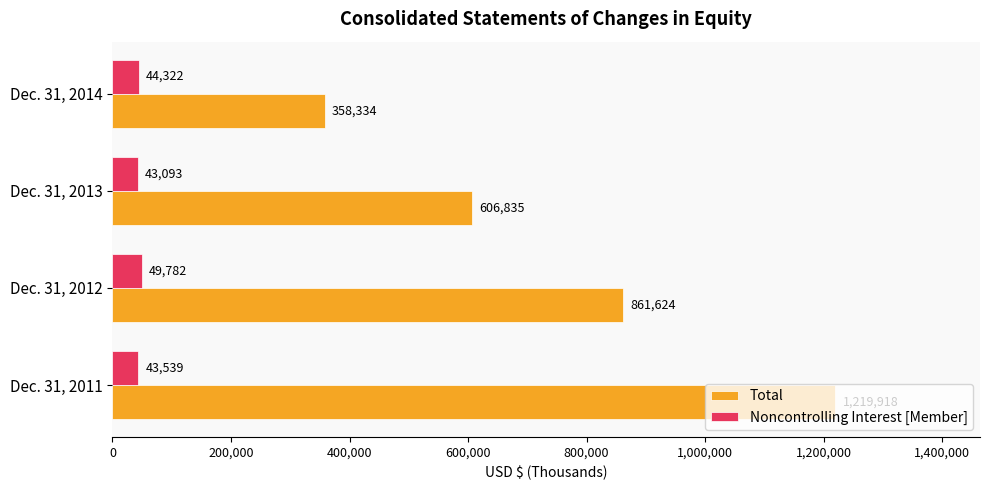

What is the difference between the Noncontrolling Interest [Member] values at Dec. 31, 2012 and Dec. 31, 2011?

6243